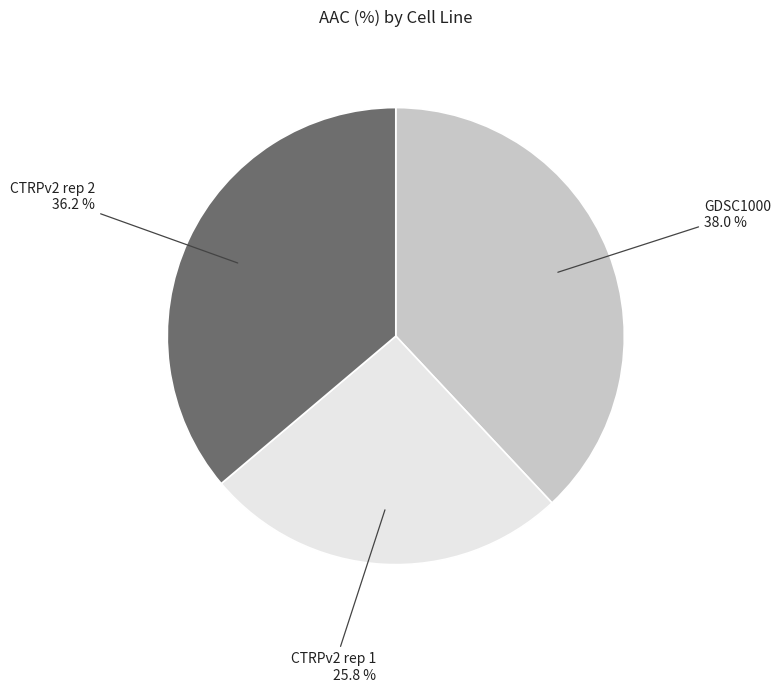

What percentage do CTRPv2 rep 1 and CTRPv2 rep 2 together represent?

62.0%